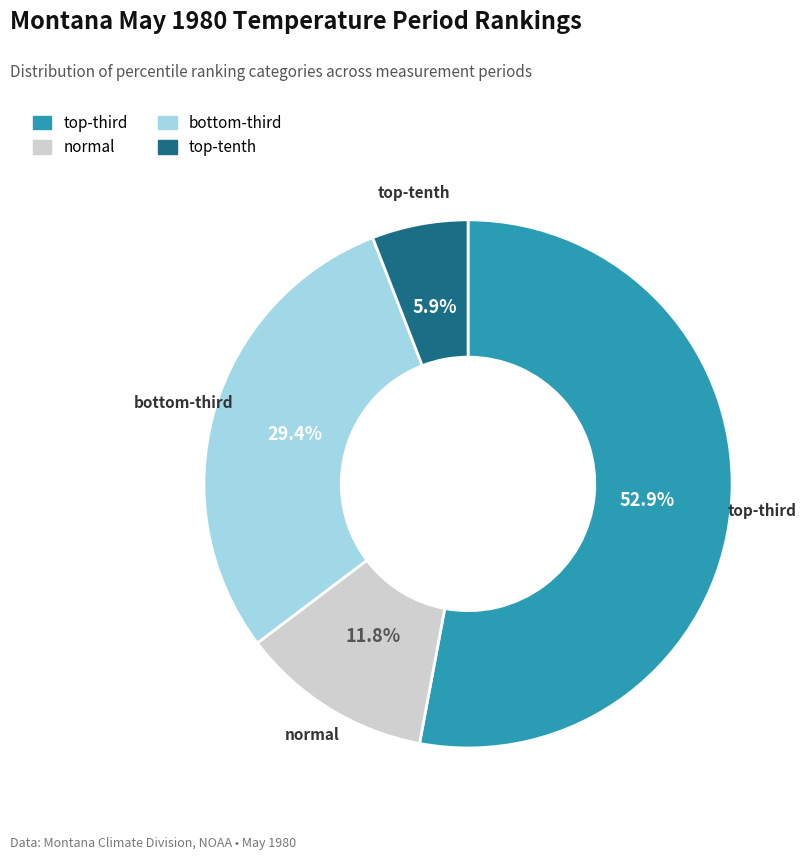

Count the number of slices in the pie.

4